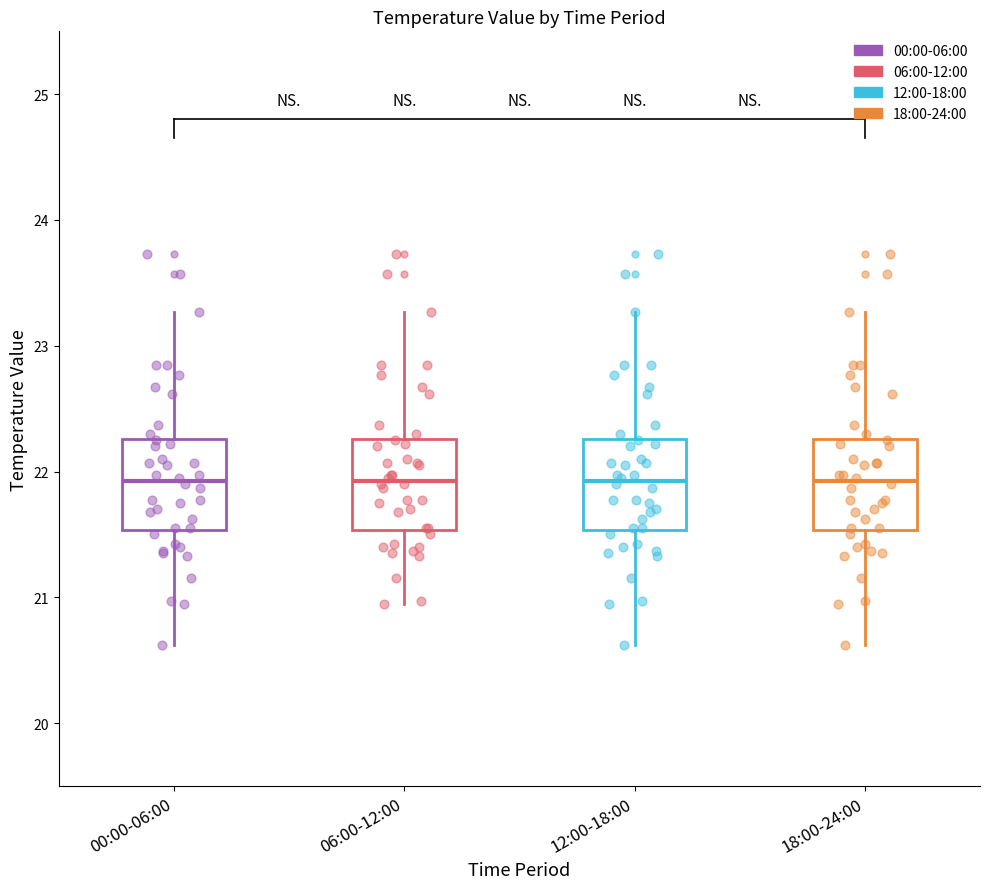

Reading left to right, transcribe this box plot: for each box, give where its median line is, the range the box spans, and where its two whiskers end, as read against the y-axis. The values are not printed on the chart, so give them approximately, as read against the axis.

00:00-06:00: median 21.9, box 21.5 to 22.3, whiskers 20.6 to 23.3
06:00-12:00: median 21.9, box 21.5 to 22.3, whiskers 21.0 to 23.3
12:00-18:00: median 21.9, box 21.5 to 22.3, whiskers 20.6 to 23.3
18:00-24:00: median 21.9, box 21.5 to 22.3, whiskers 20.6 to 23.3